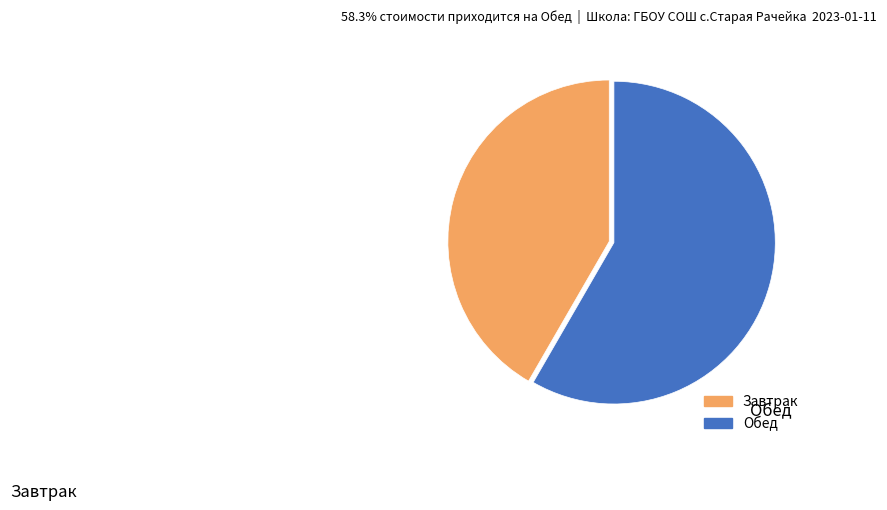

Is there any slice that represents more than half of the pie?

Yes